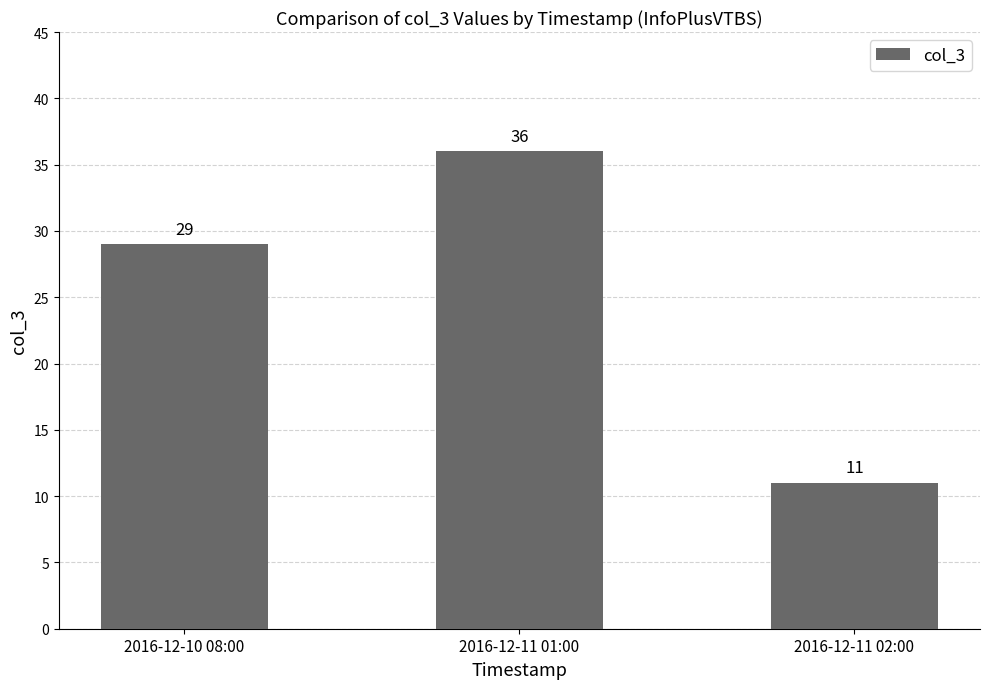

Are the bars grouped side by side (vs. stacked)?

No